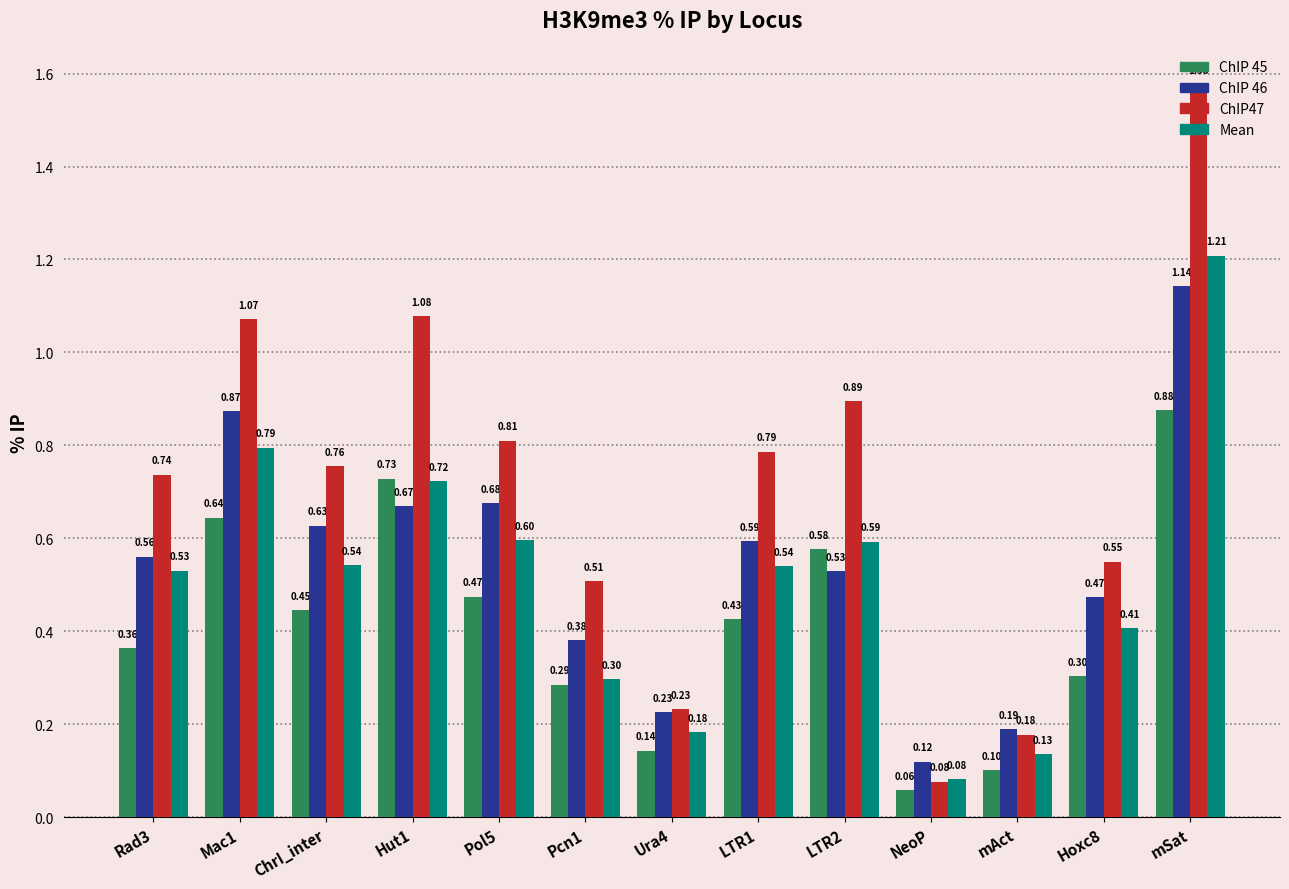

Which series has the widest spread of values?

ChIP47